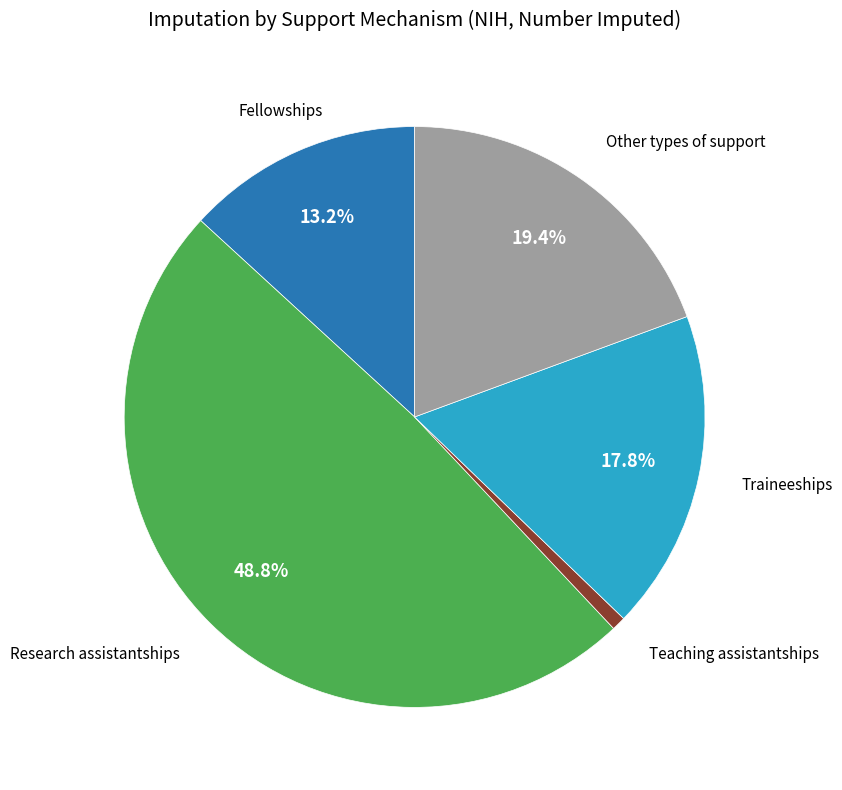

Is there any slice that represents more than half of the pie?

No